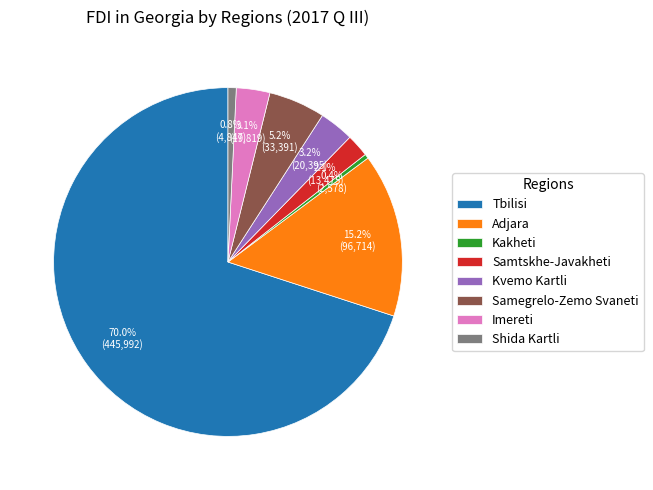

Does Kvemo Kartli account for over 50% of the chart?

No